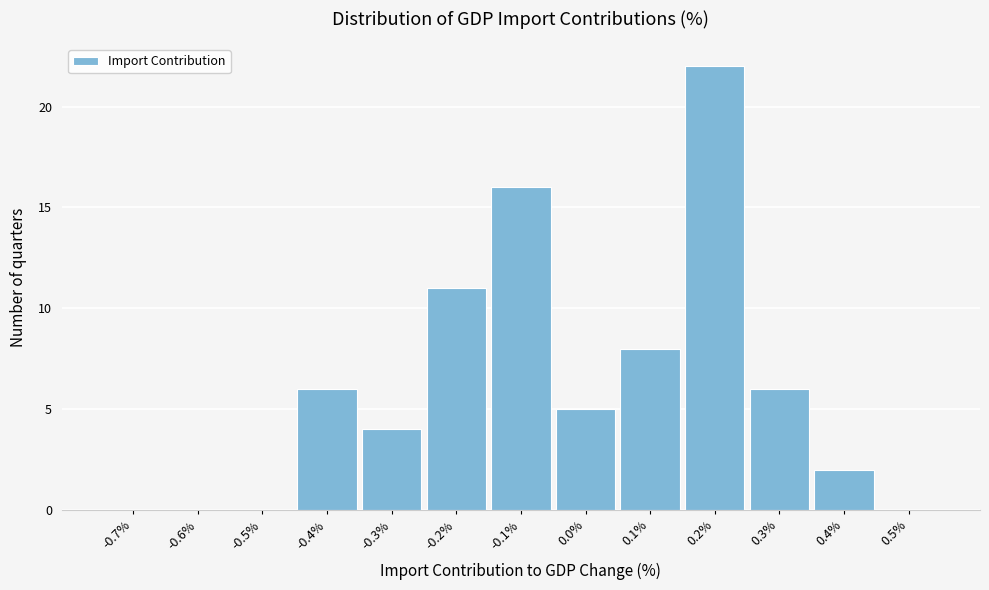

Reading left to right, what are all the values shown in this chart?

-0.7%=0	-0.6%=0	-0.5%=0	-0.4%=6	-0.3%=4	-0.2%=11	-0.1%=16	0.0%=5	0.1%=8	0.2%=22	0.3%=6	0.4%=2	0.5%=0